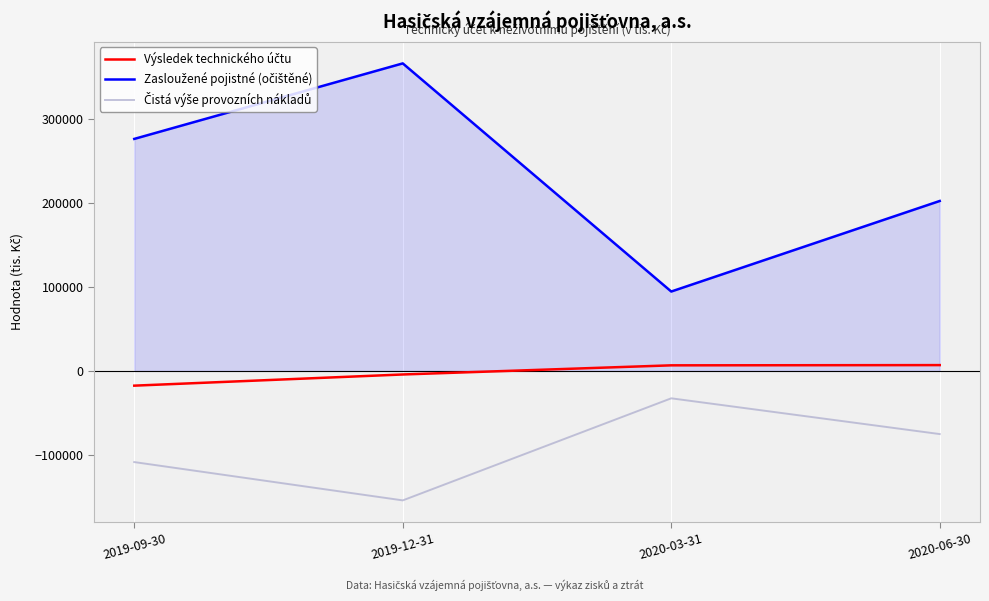

Which label corresponds to the largest value in the chart?

2019-12-31